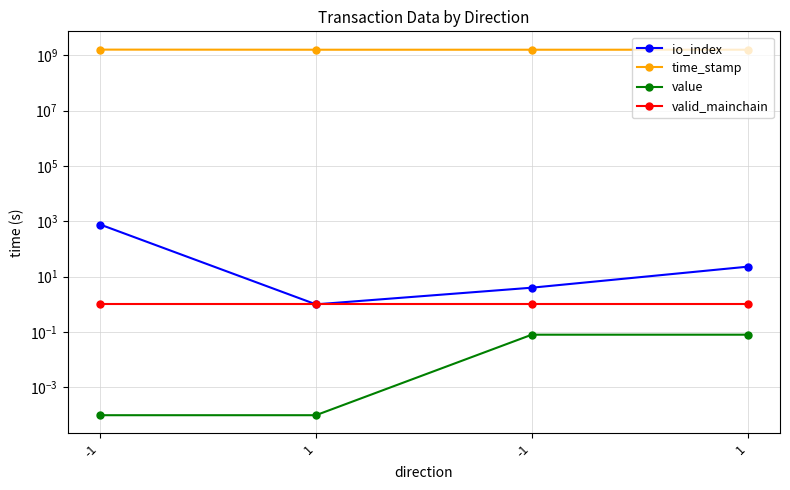

True or false: time_stamp and io_index intersect in this chart.

False